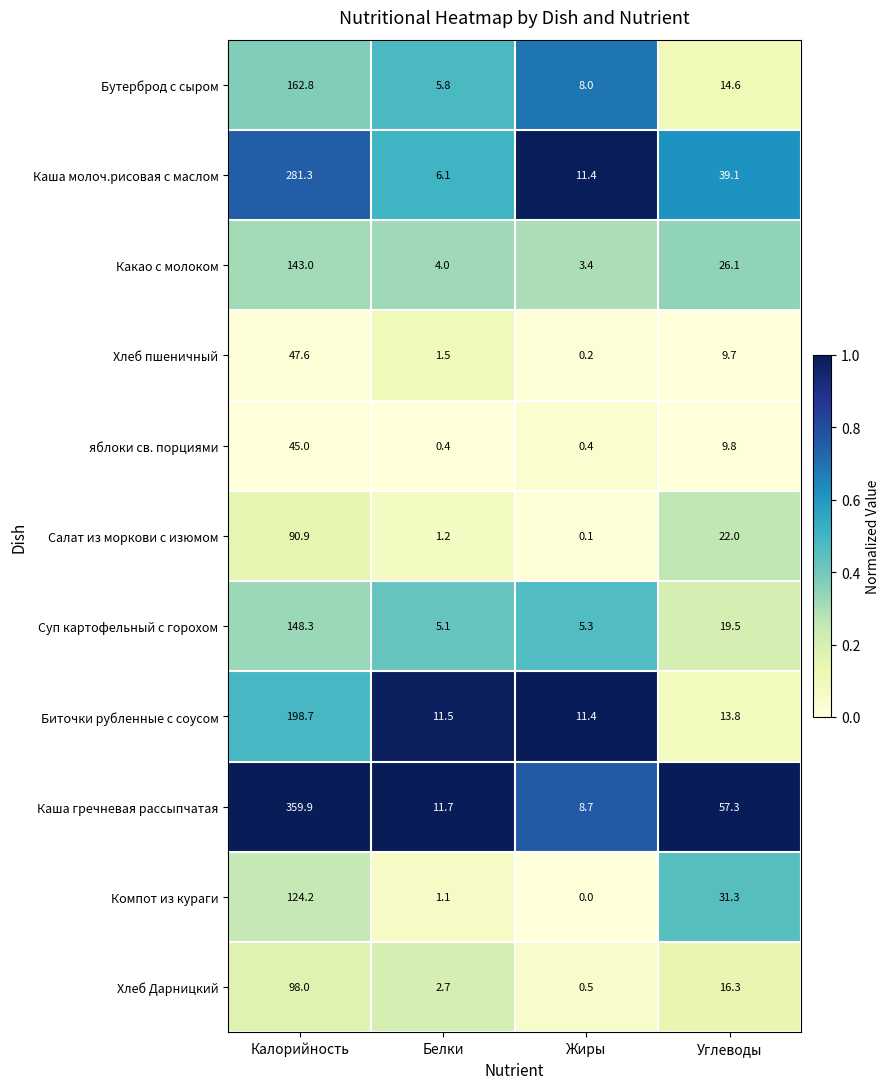

What is the total value across all series at Жиры?

49.4